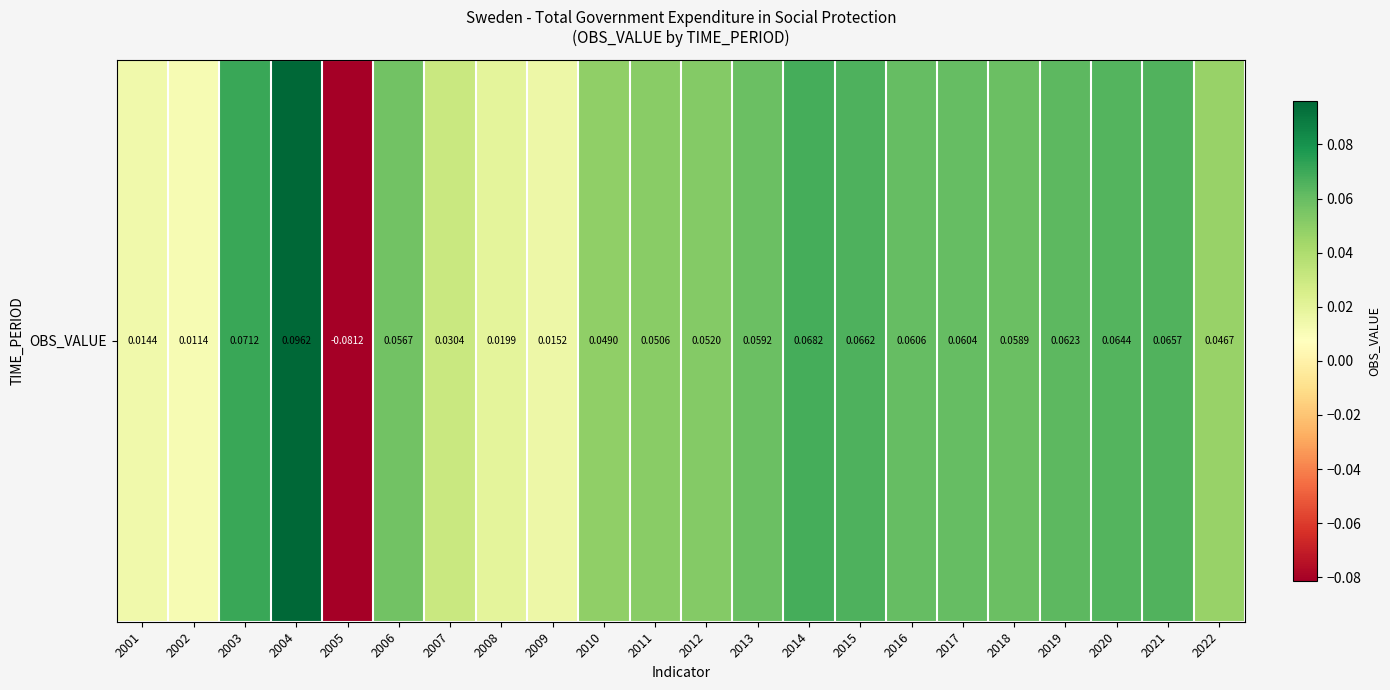

At which label does the data first exceed 0?

2001